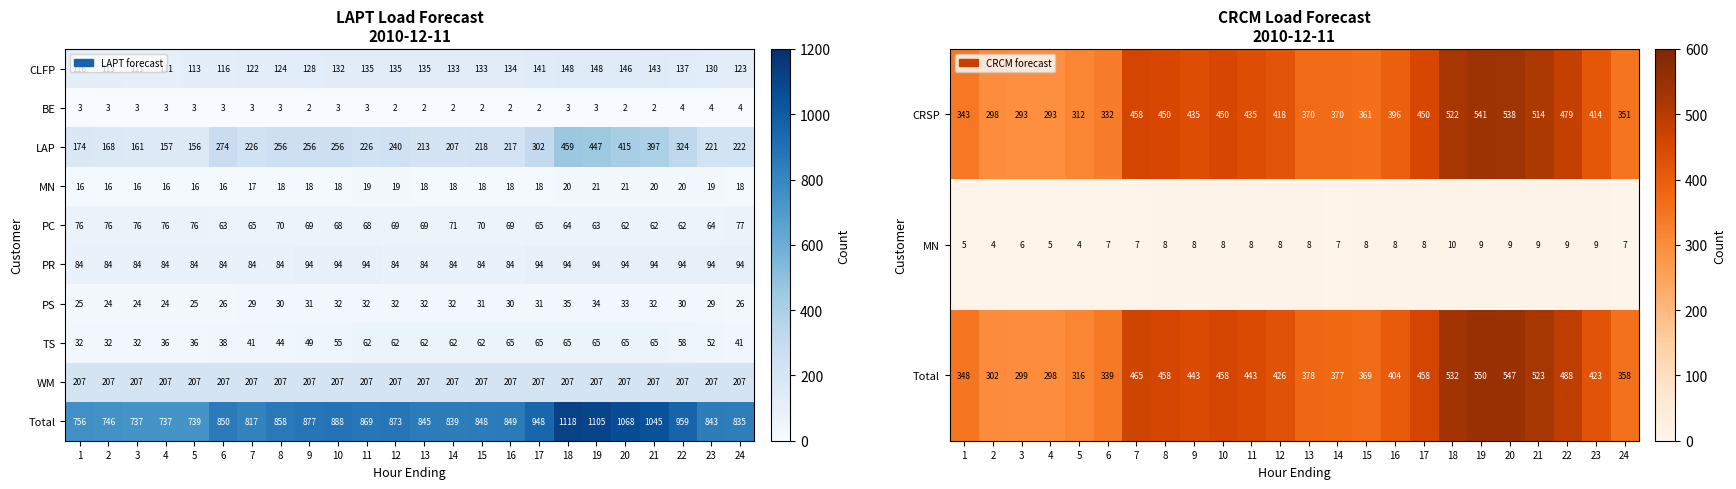

What is the average value of the CRSP series?

409